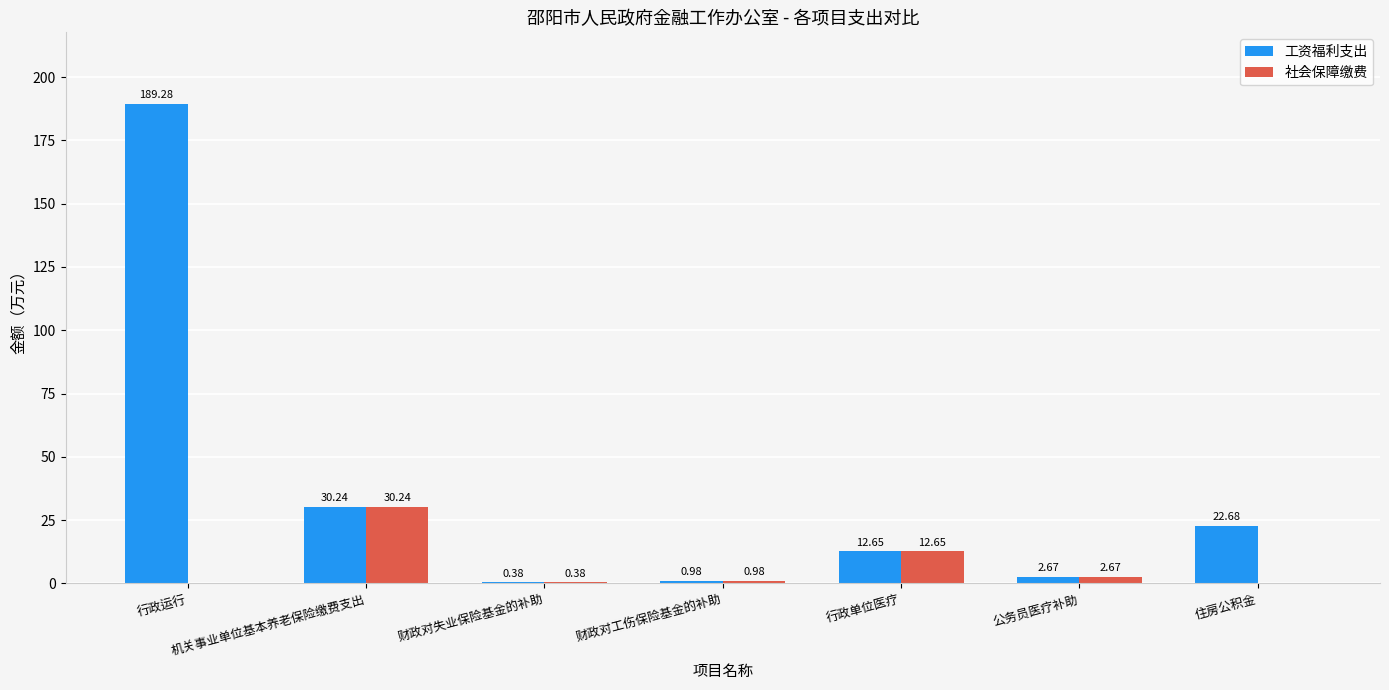

How many data points in 社会保障缴费 are above 0?

5